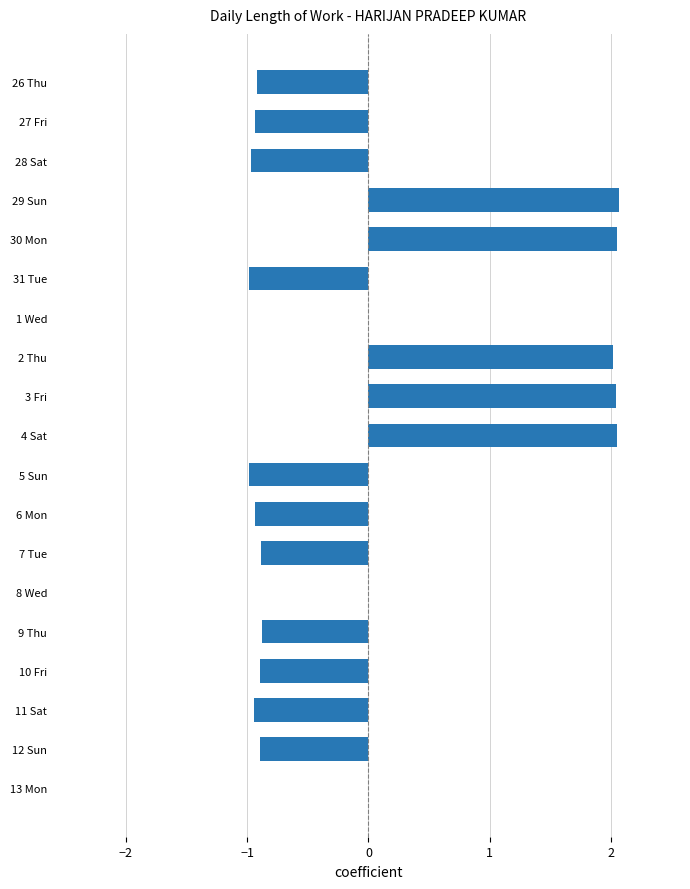

The chart shows a value of -0.5 at 9 Thu. True or false?

False